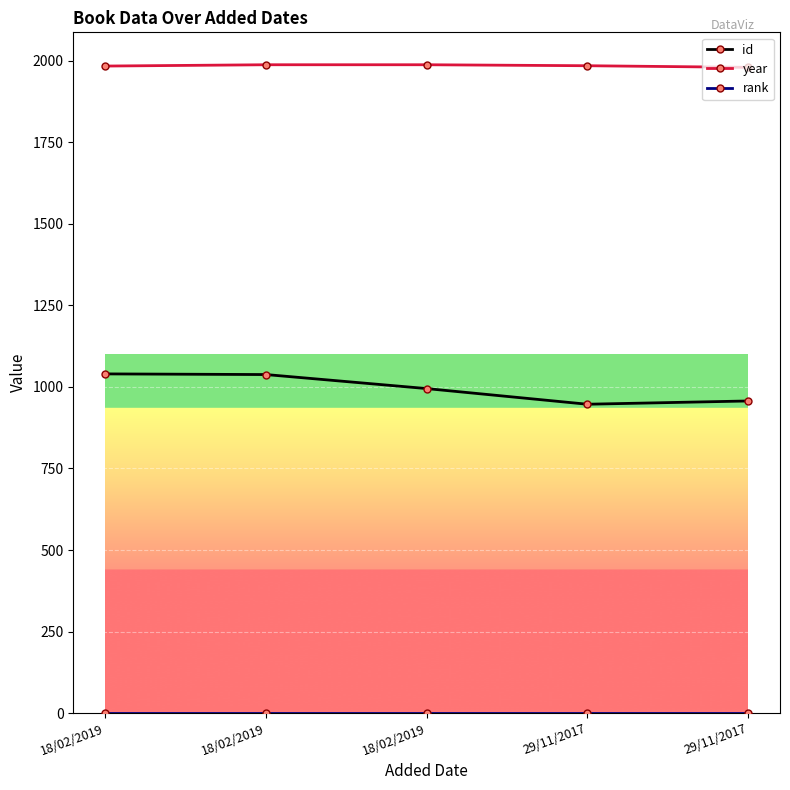

How many lines are shown in the chart?

3